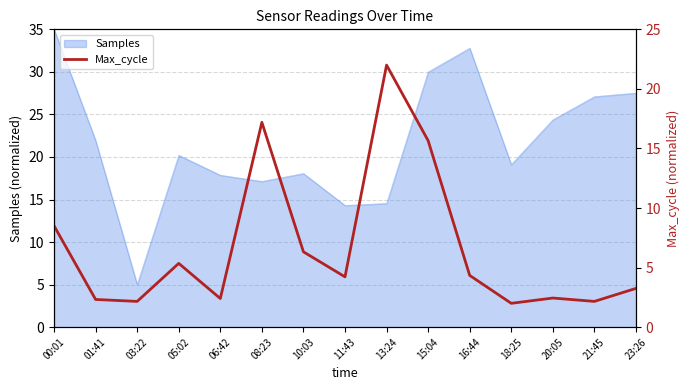

The value of Samples at 13:24 is 7.4. True or false?

False